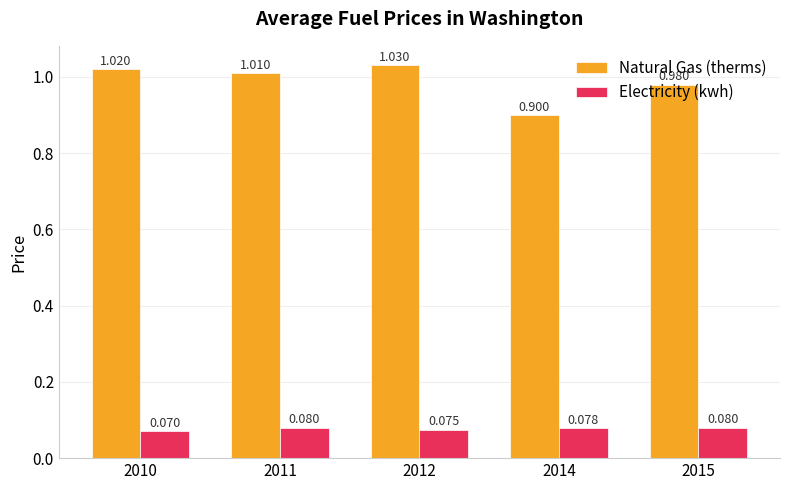

Where is Natural Gas (therms) nearest to the value 0?

2014